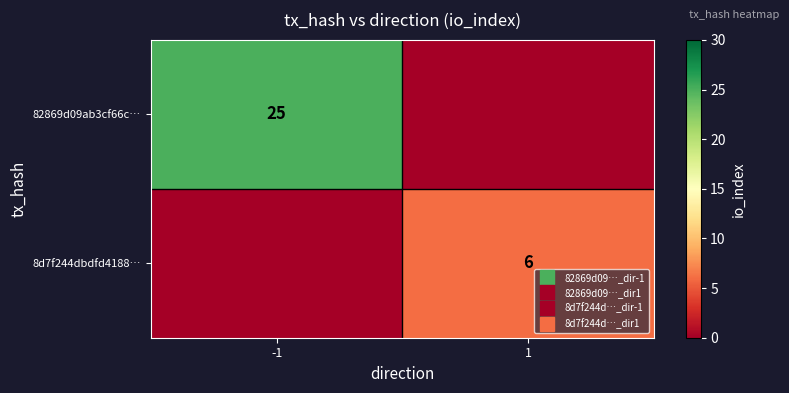

How many categories are shown in the chart?

2